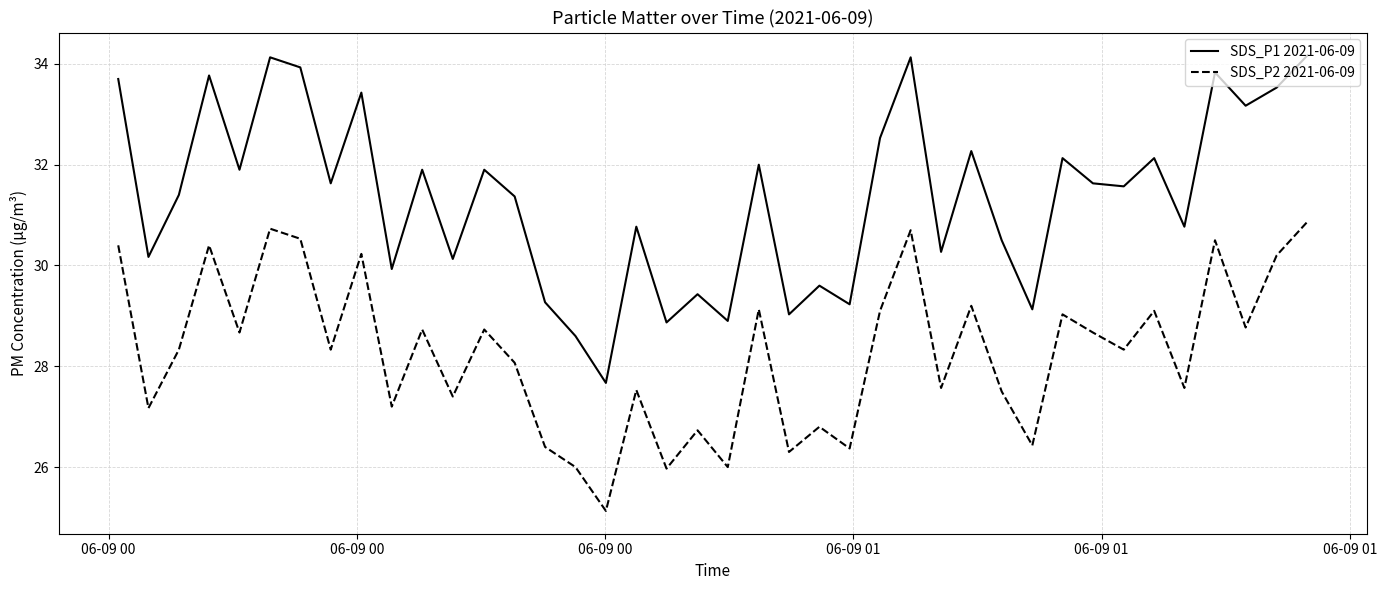

True or false: SDS_P1 2021-06-09 and SDS_P2 2021-06-09 cross at least once.

False